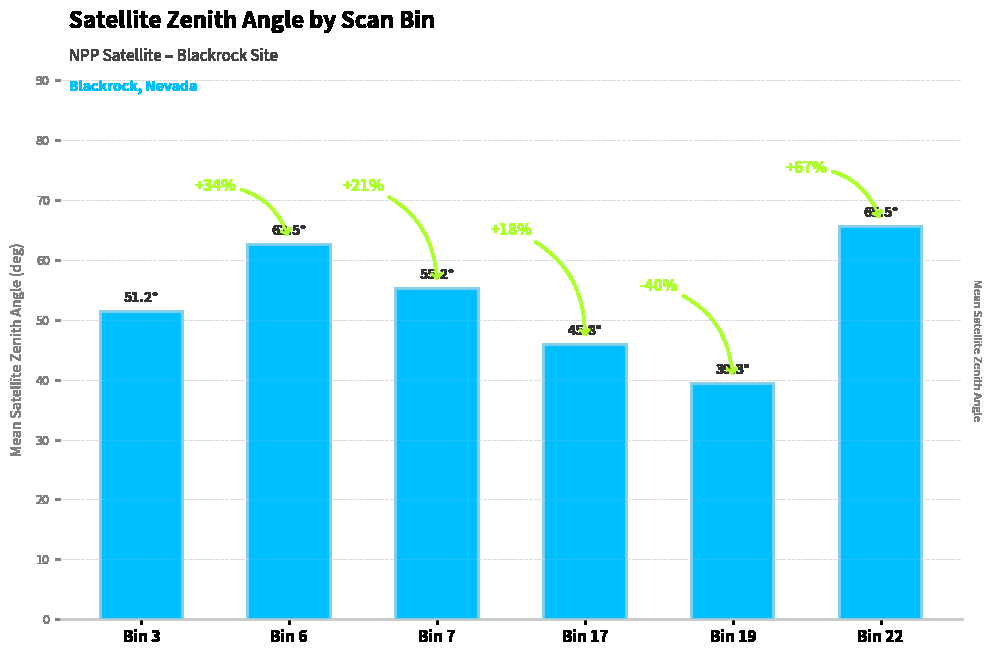

At which label is the value closest to 52?

Bin 3